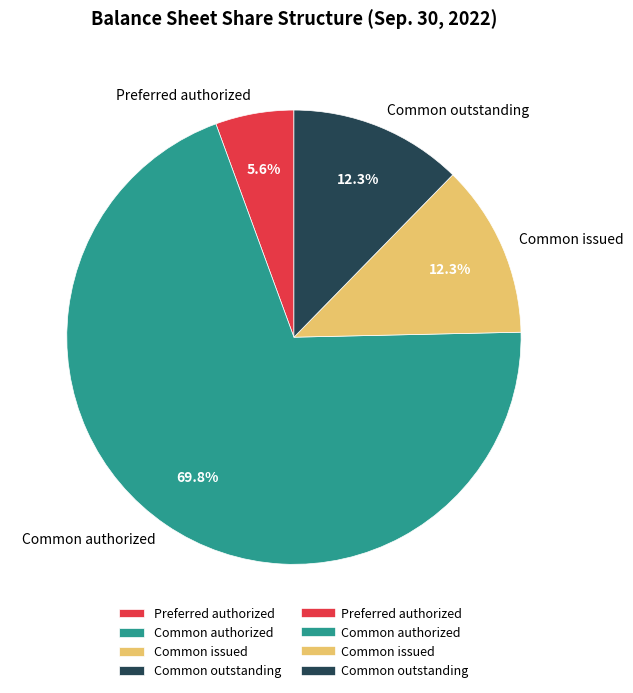

How much of the chart is everything except Common authorized?

30.2%